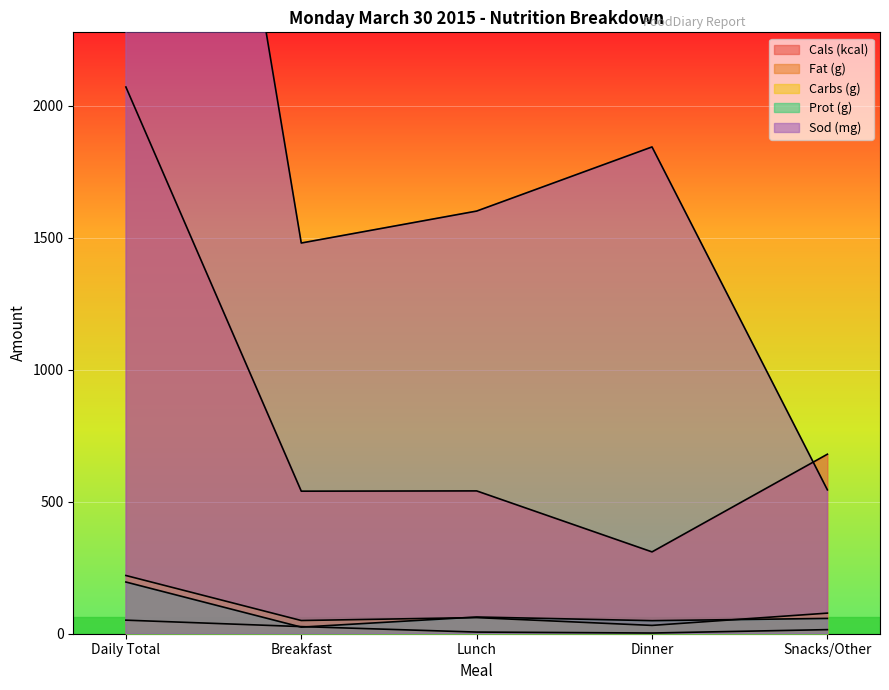

At how many categories does at least one series exceed 4826?

1